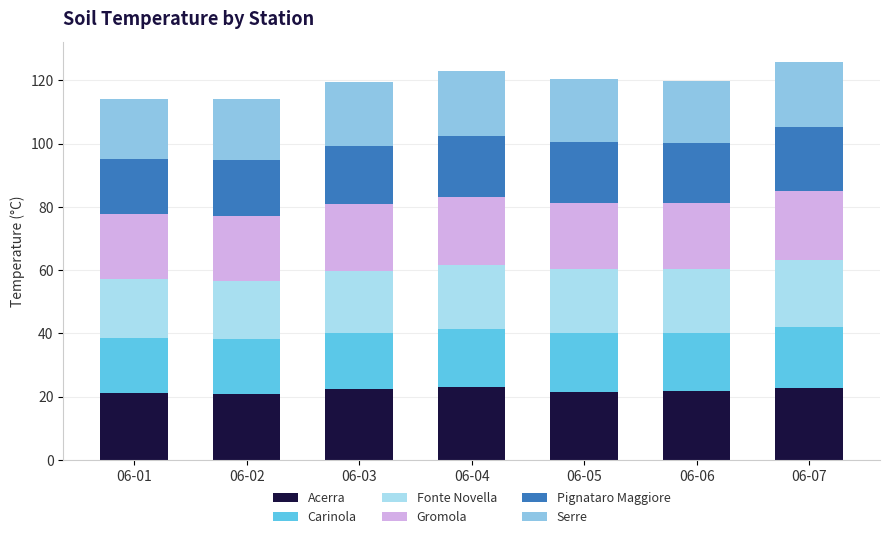

Where is Gromola nearest to the value 21?

06-05